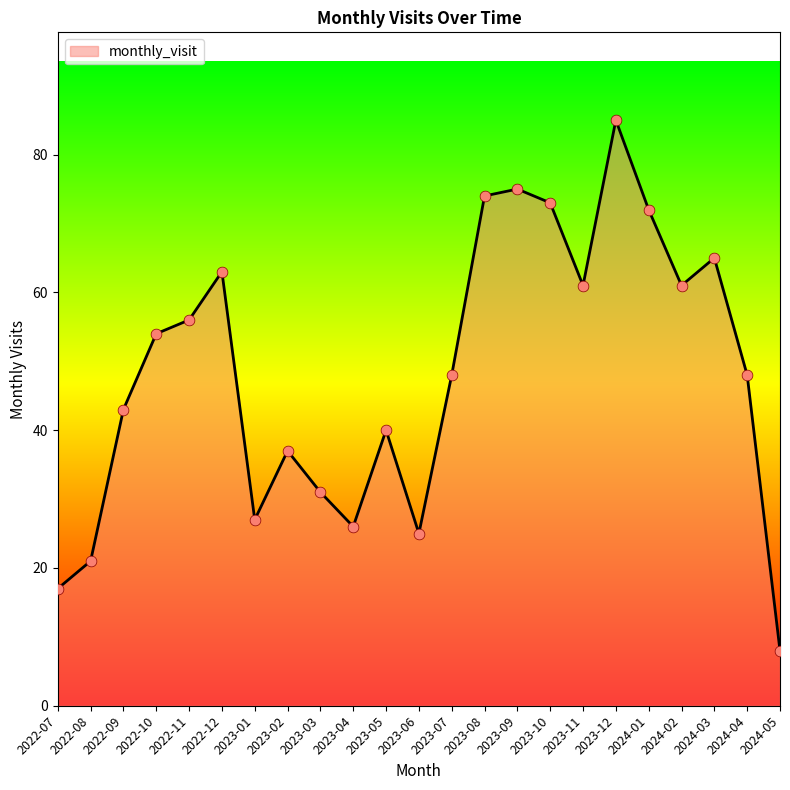

Approximately how many times larger is the value at 2023-03 compared to 2023-01?

1.1